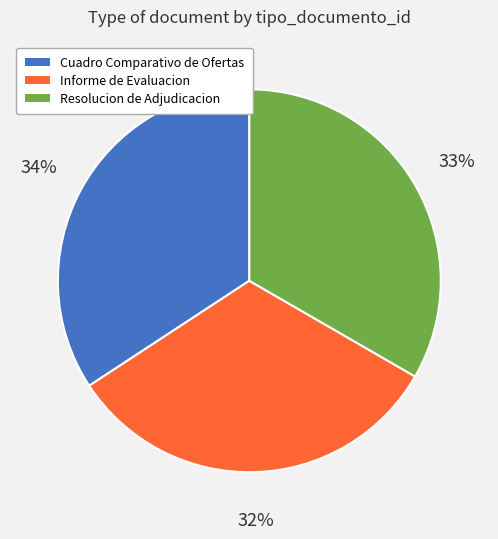

Rank the categories by value from highest to lowest.

Cuadro Comparativo de Ofertas, Resolucion de Adjudicacion, Informe de Evaluacion